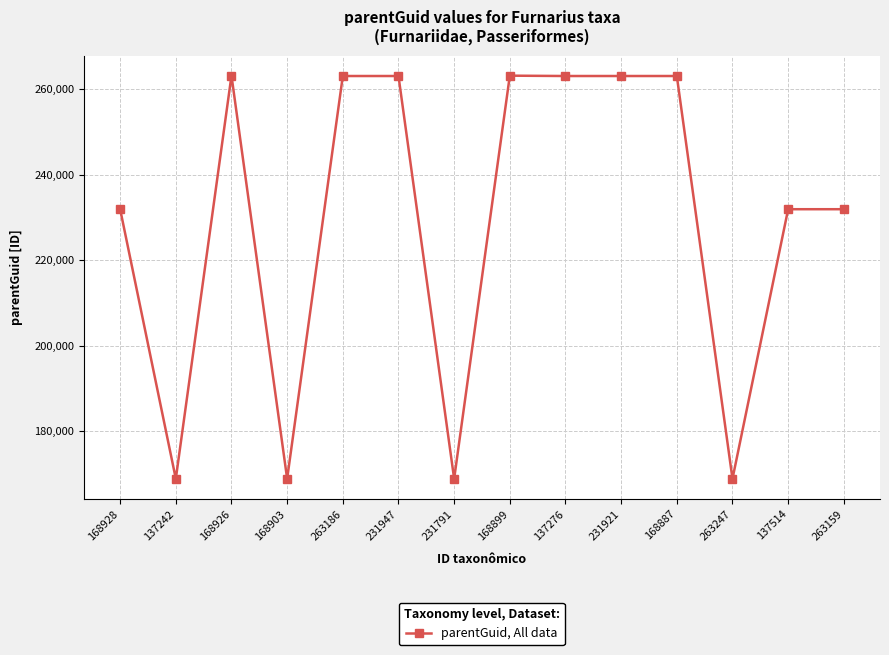

What is the change in value from 168903 to 168887?

+94218